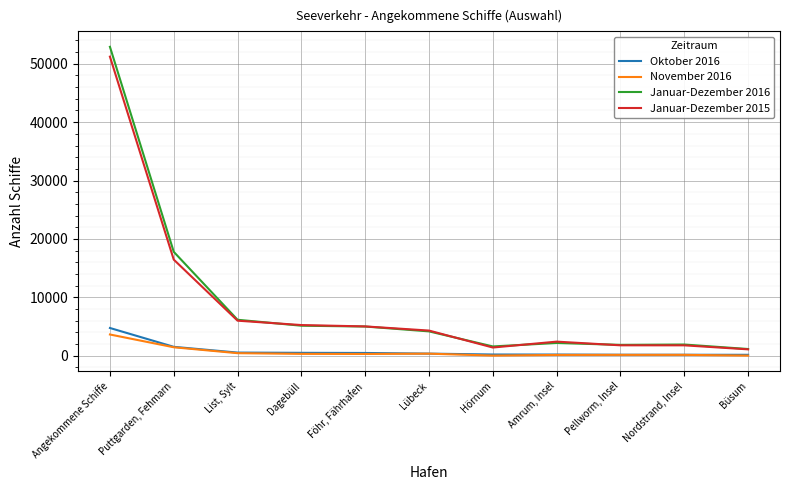

Count the number of categories in the chart.

11